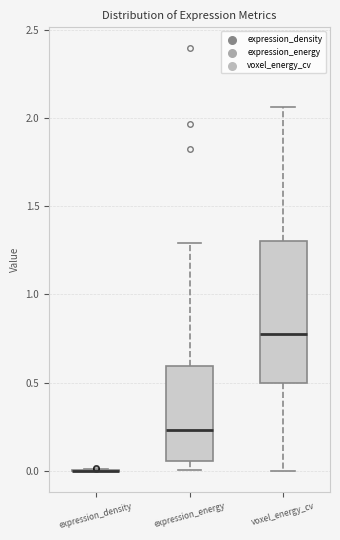

Comparing the boxes themselves (not the whiskers), which one is the tallest?

voxel_energy_cv